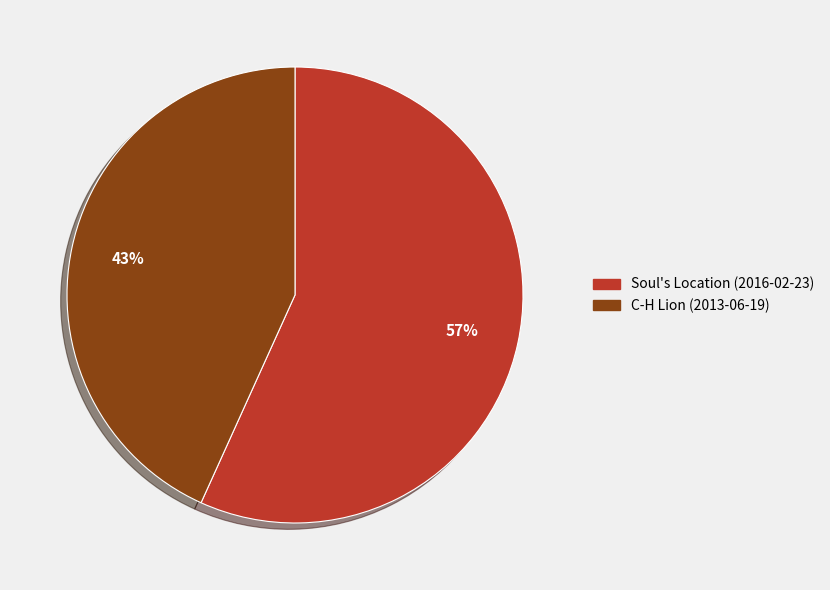

Rank the categories by value from lowest to highest.

C-H Lion (2013-06-19), Soul's Location (2016-02-23)